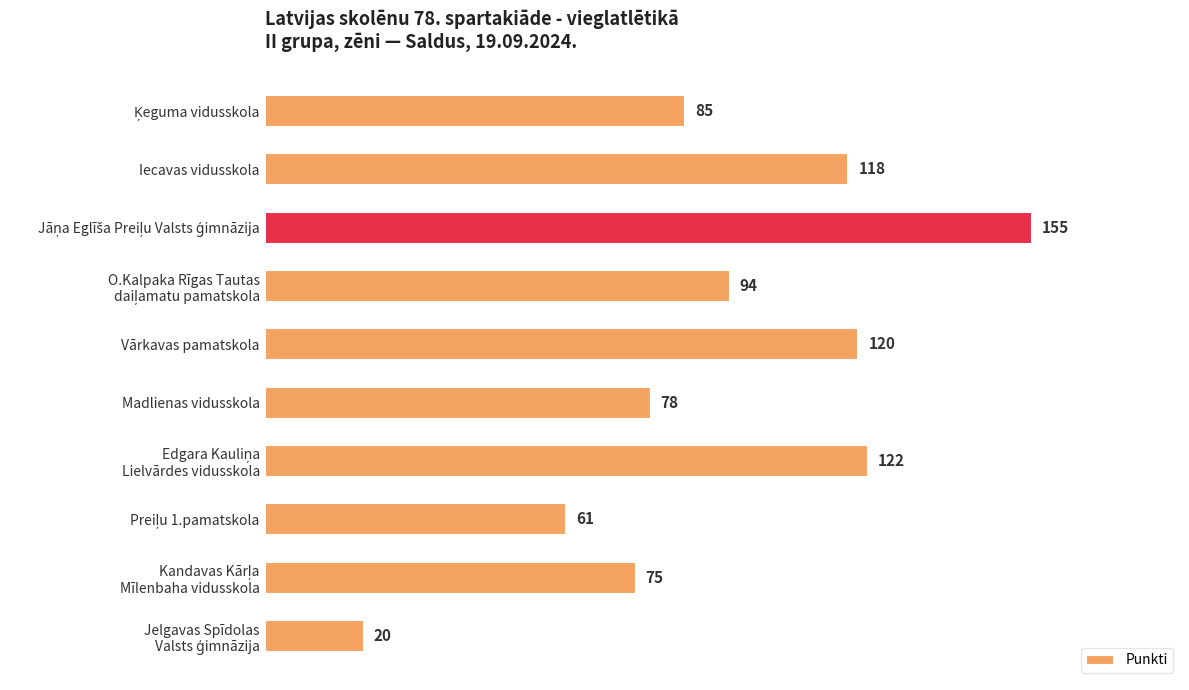

What is the average value?

93